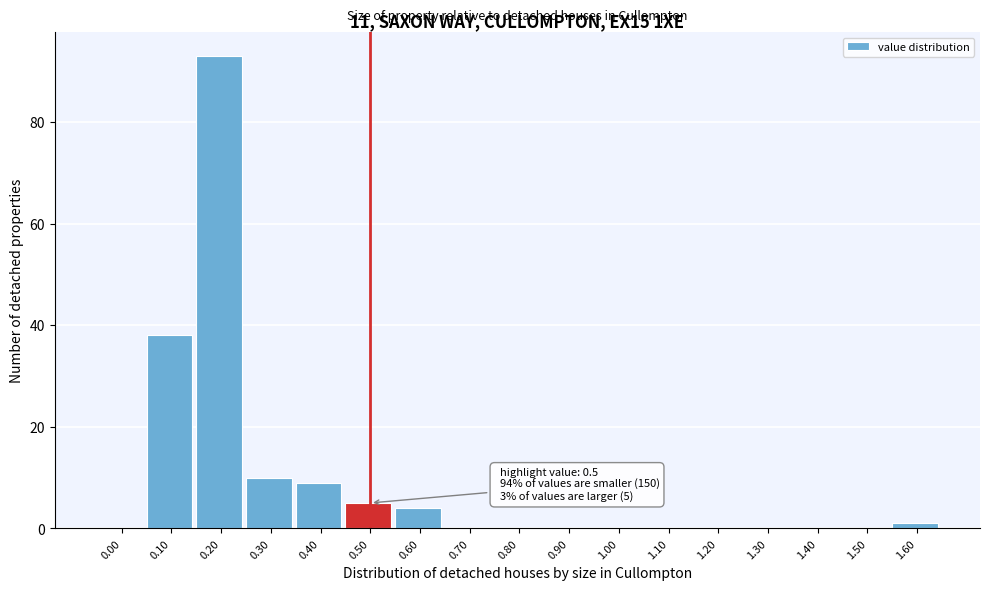

Reading right to left, extract all data points from this chart.

1.60=1	1.50=0	1.40=0	1.30=0	1.20=0	1.10=0	1.00=0	0.90=0	0.80=0	0.70=0	0.60=4	0.50=5	0.40=9	0.30=10	0.20=93	0.10=38	0.00=0